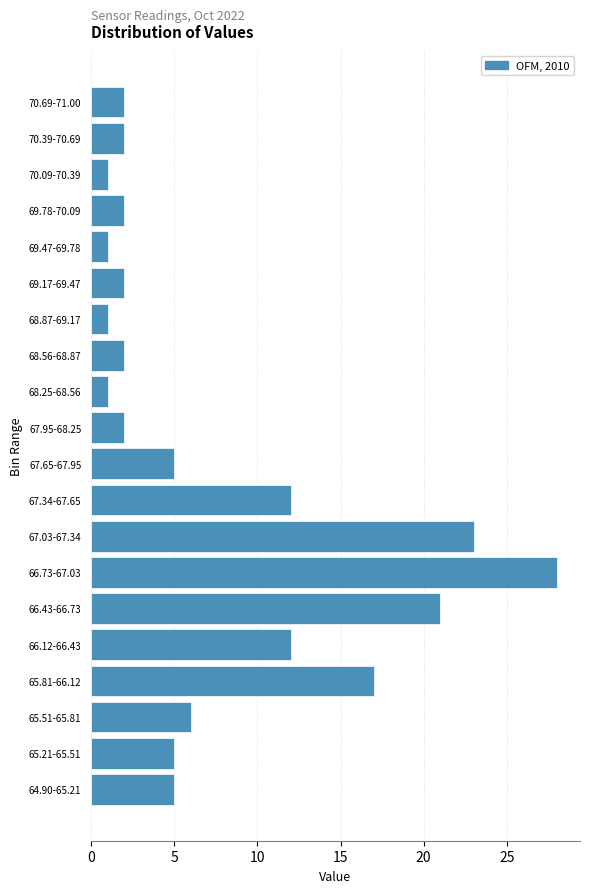

Reading bottom to top, transcribe all the data shown in this chart.

5	5	6	17	12	21	28	23	12	5	2	1	2	1	2	1	2	1	2	2